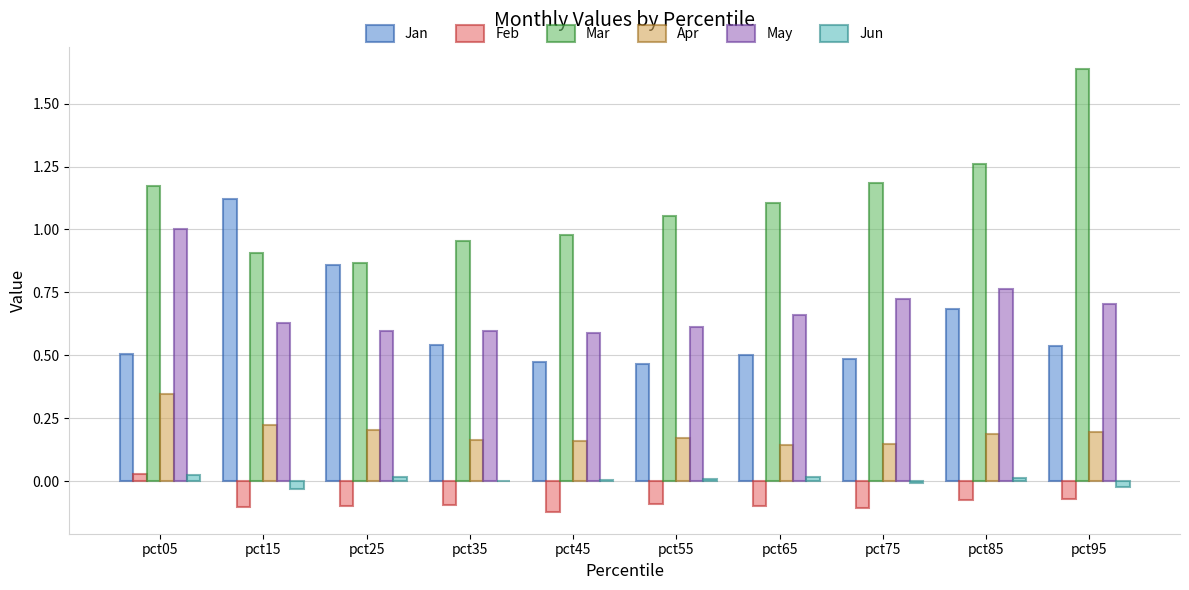

How many distinct data groups are displayed?

6